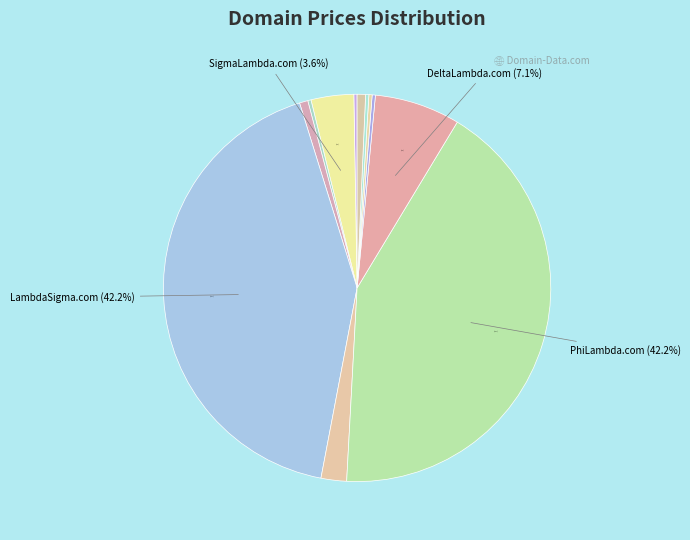

What is the largest slice in the pie chart?

LambdaSigma.com